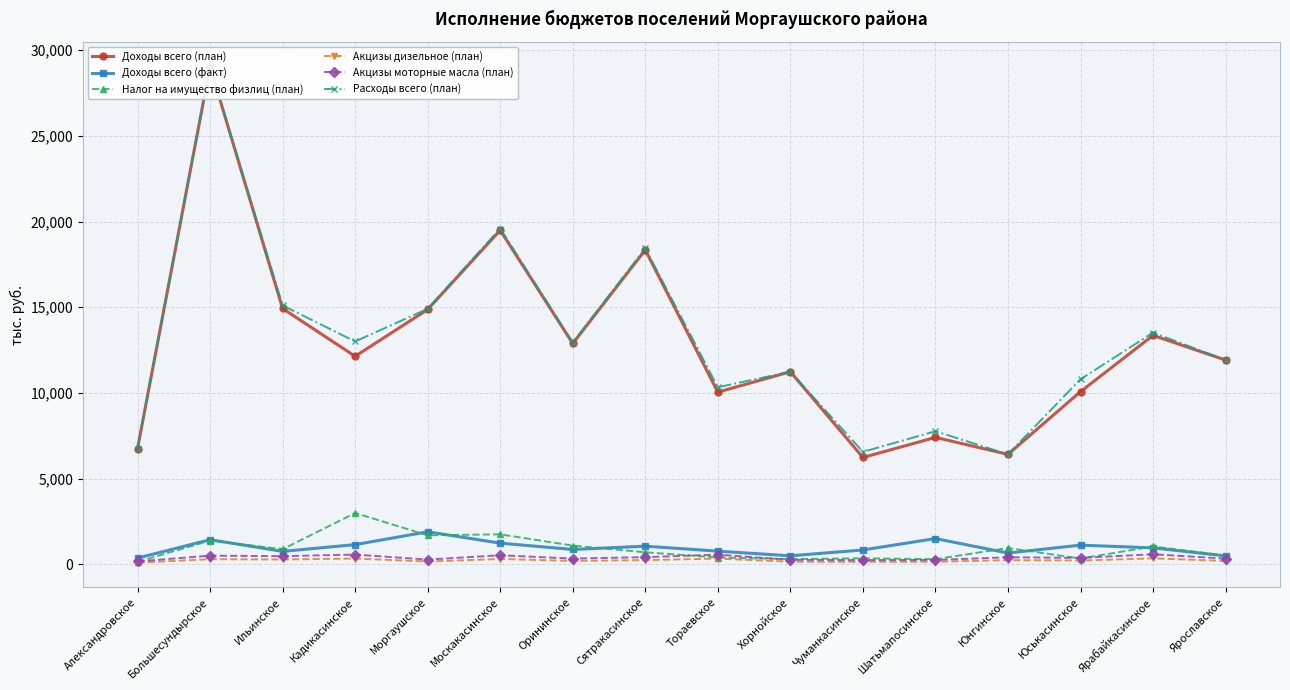

Reading left to right, what are all the values shown in this chart?

Доходы всего (план): 6755.4	29032.2	14928.0	12141.0	14868.4	19492.1	12887.4	18342.2	10048.5	11239.9	6239.2	7410.0	6421.9	10079.6	13358.5	11919.3
Доходы всего (факт): 371.5	1444.6	762.3	1156.6	1905.2	1243.0	874.1	1065.6	775.7	504.3	845.4	1509.9	665.7	1126.5	965.6	500.5
Налог на имущество физлиц (план): 147.0	1395.0	890.0	3000.0	1700.0	1758.0	1100.0	710.0	405.0	314.0	359.7	307.0	960.0	345.0	1050.0	520.0
Акцизы дизельное (план): 107.0	307.1	290.2	345.3	170.5	320.9	205.5	255.2	342.1	159.9	152.5	156.7	252.1	229.8	355.8	204.4
Акцизы моторные масла (план): 178.7	513.0	484.7	576.7	284.8	536.0	343.2	426.3	571.4	267.1	254.7	261.8	421.0	383.8	594.3	341.4
Расходы всего (план): 6755.4	29032.2	15103.7	13004.4	14910.3	19592.1	12937.9	18432.4	10334.5	11239.9	6567.3	7769.0	6421.9	10802.0	13520.5	11919.3